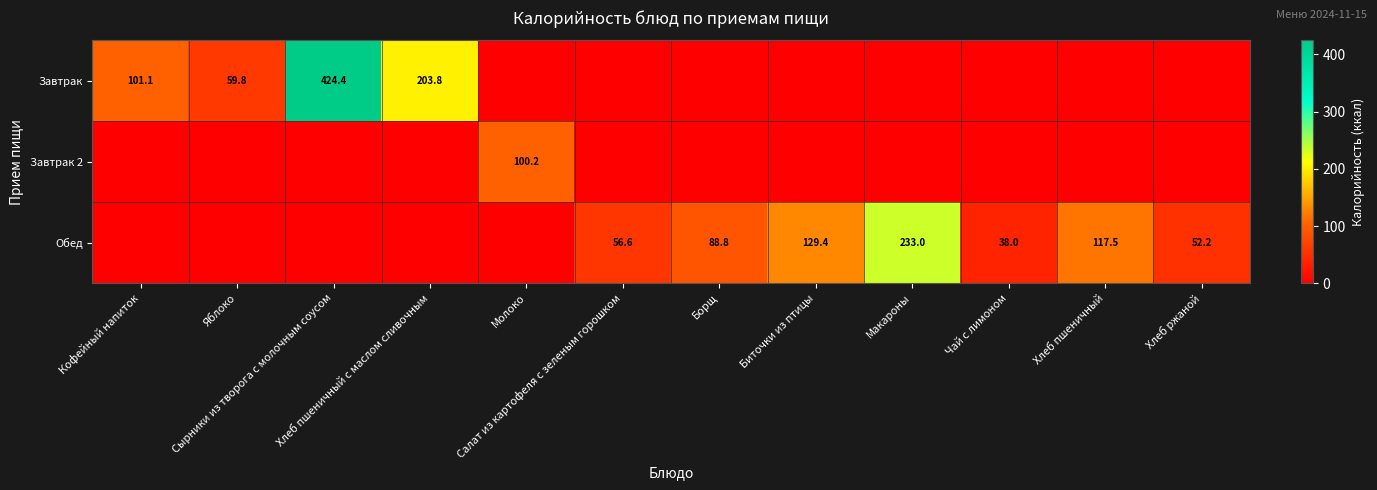

Between Чай с лимоном and Хлеб пшеничный с маслом сливочным, which is larger?

Хлеб пшеничный с маслом сливочным